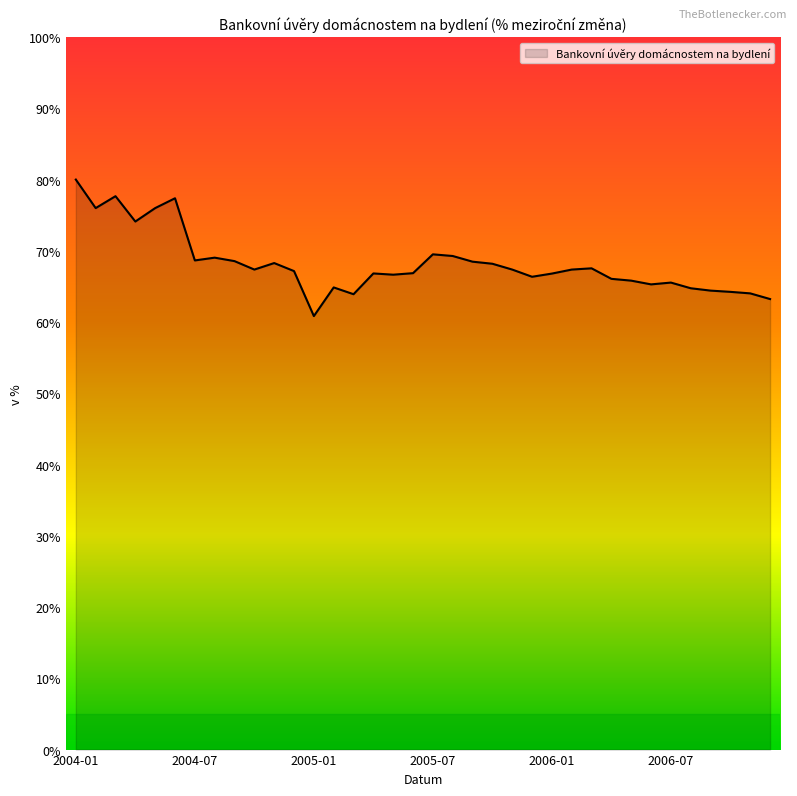

What is the greatest value displayed?

80.0